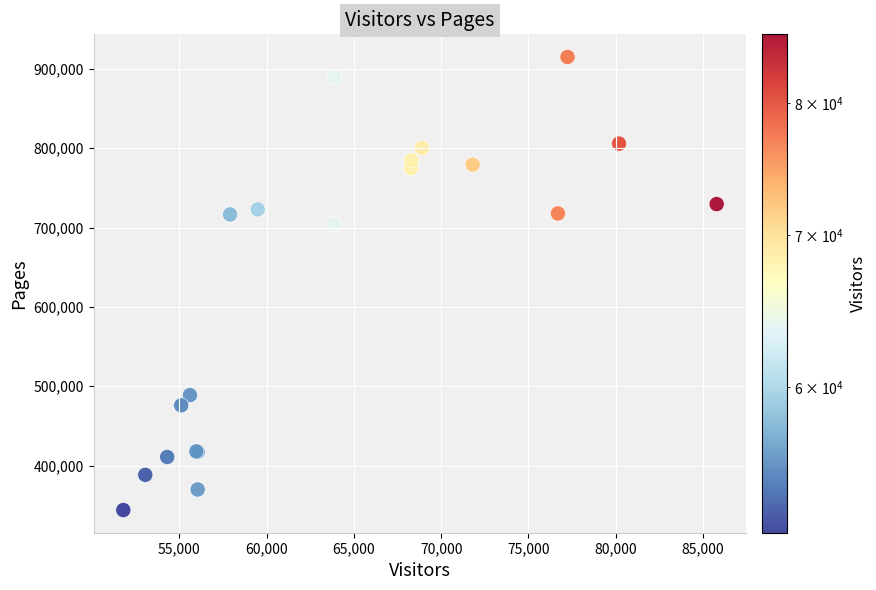

What Y value in the scatter plot is closest to 629458?

704022